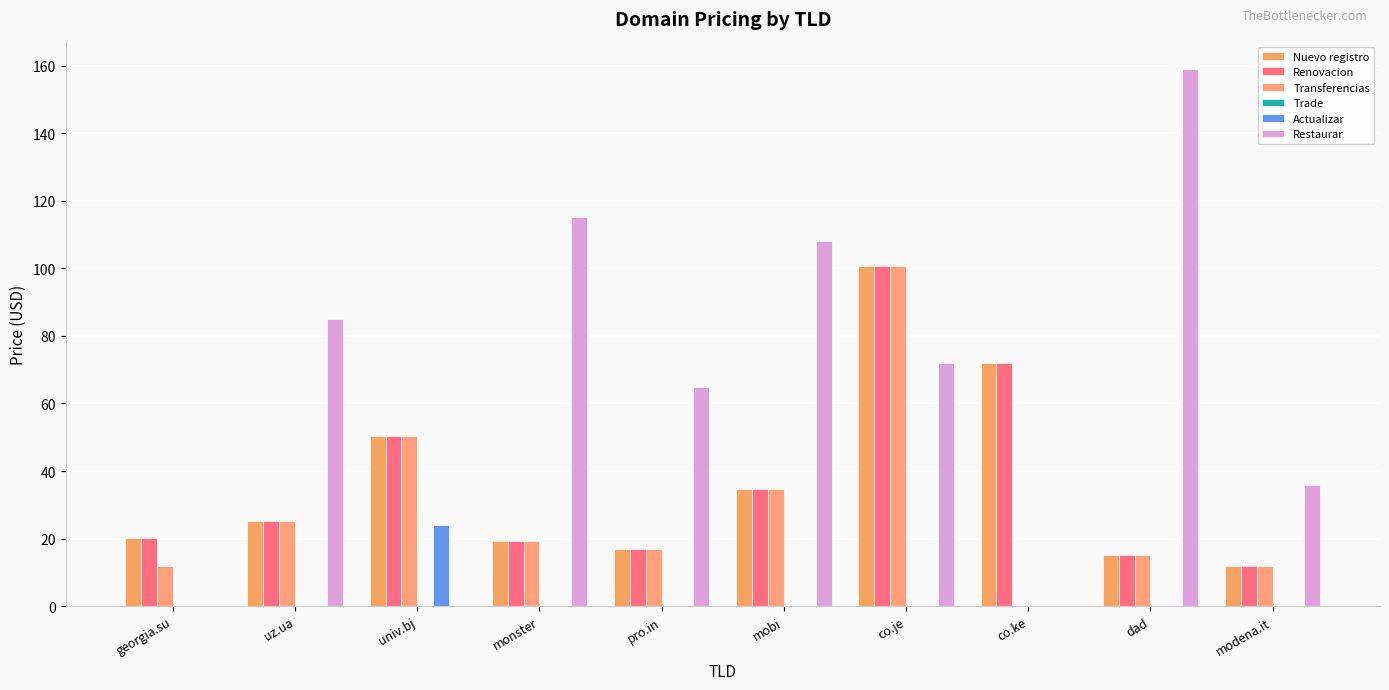

How many groups of bars are there?

10